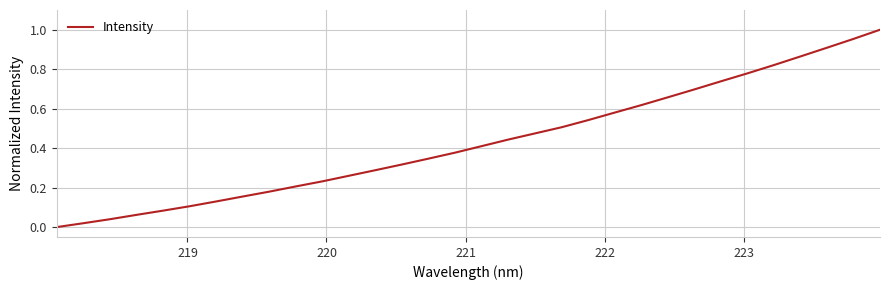

Does the chart have visible grid lines?

Yes